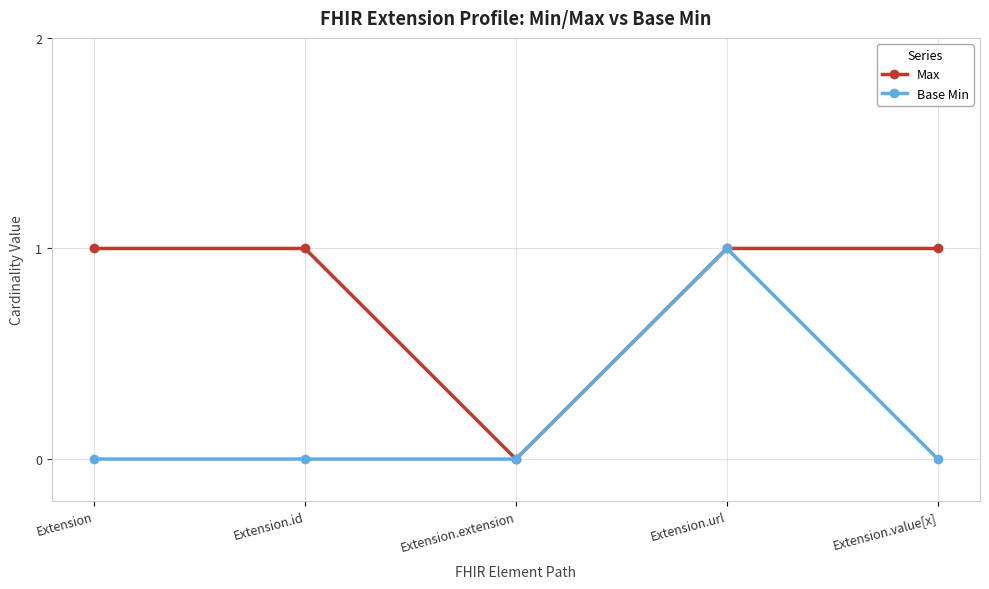

True or false: Base Min has more than 2 points higher than both neighbors.

False